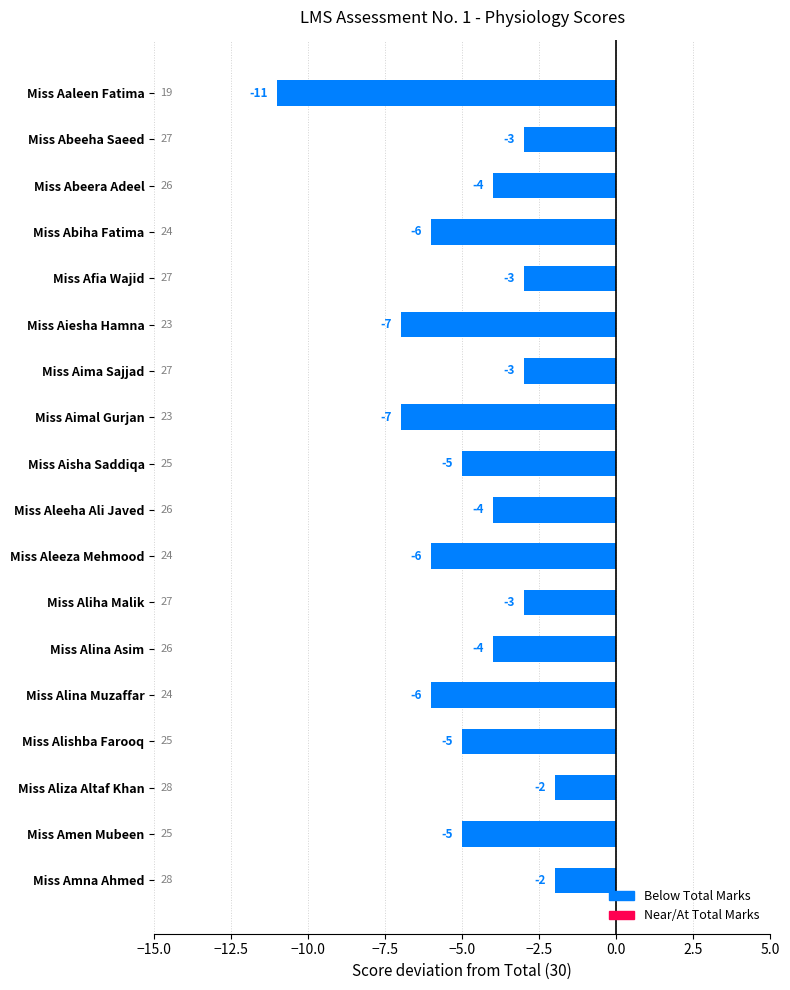

Reading bottom to top, list all the values displayed in this chart.

-2	-5	-2	-5	-6	-4	-3	-6	-4	-5	-7	-3	-7	-3	-6	-4	-3	-11